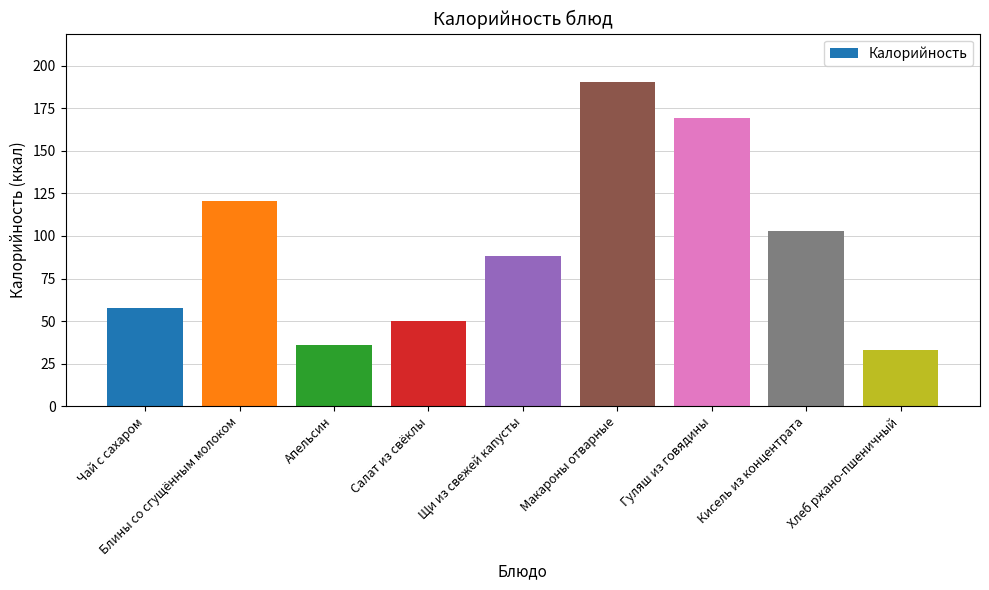

Rank the categories by value from highest to lowest.

Макароны отварные, Гуляш из говядины, Блины со сгущённым молоком, Кисель из концентрата, Щи из свежей капусты, Чай с сахаром, Салат из свёклы, Апельсин, Хлеб ржано-пшеничный